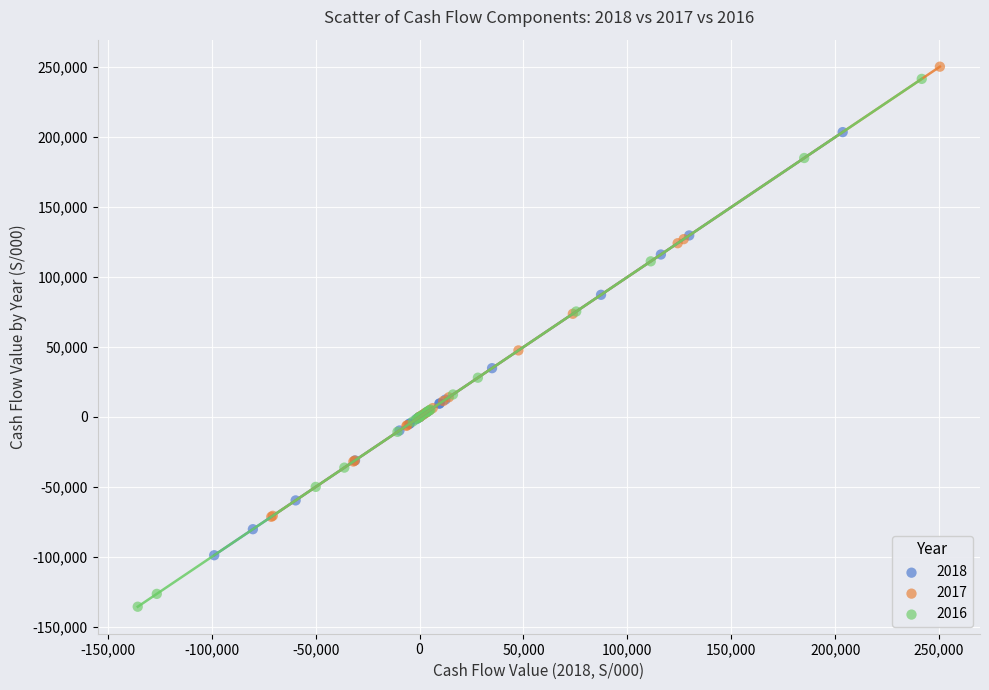

Which series reaches the maximum Y coordinate?

2017